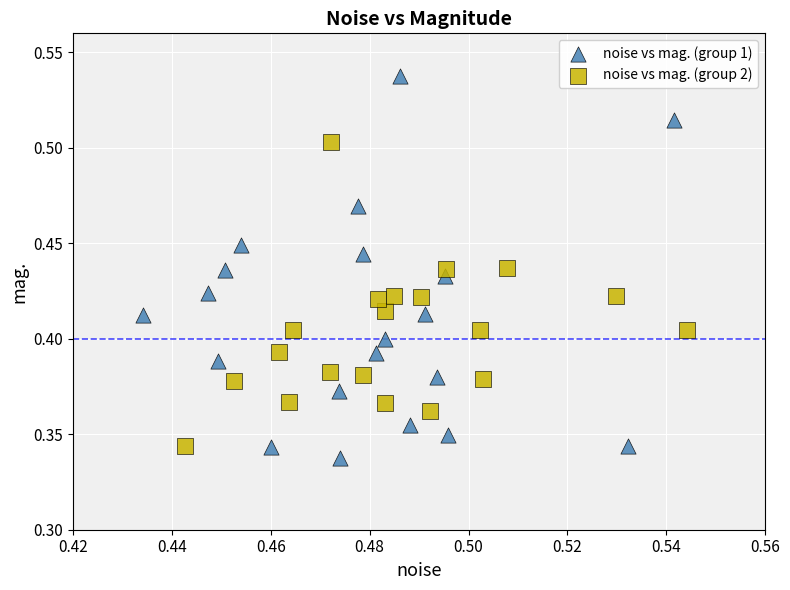

Which series contains the lowest Y value?

noise vs mag. (group 1)